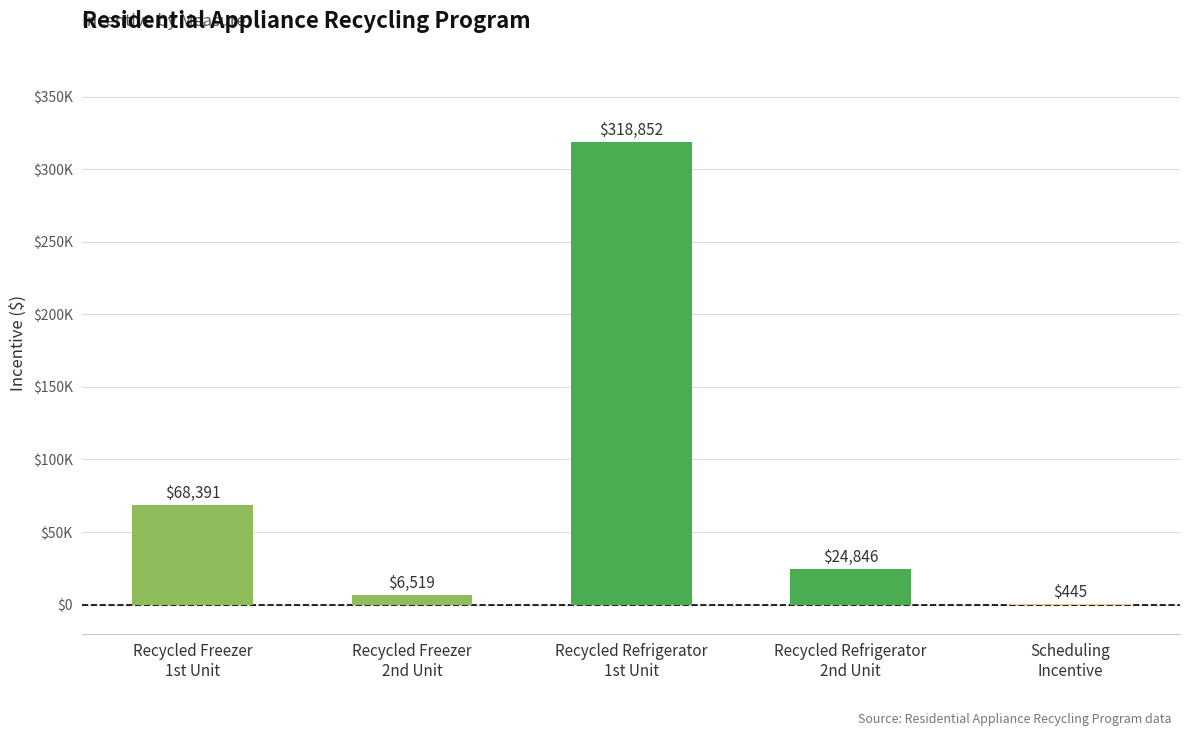

List the labels in order of value, largest first.

Recycled Refrigerator
1st Unit, Recycled Freezer
1st Unit, Recycled Refrigerator
2nd Unit, Recycled Freezer
2nd Unit, Scheduling
Incentive